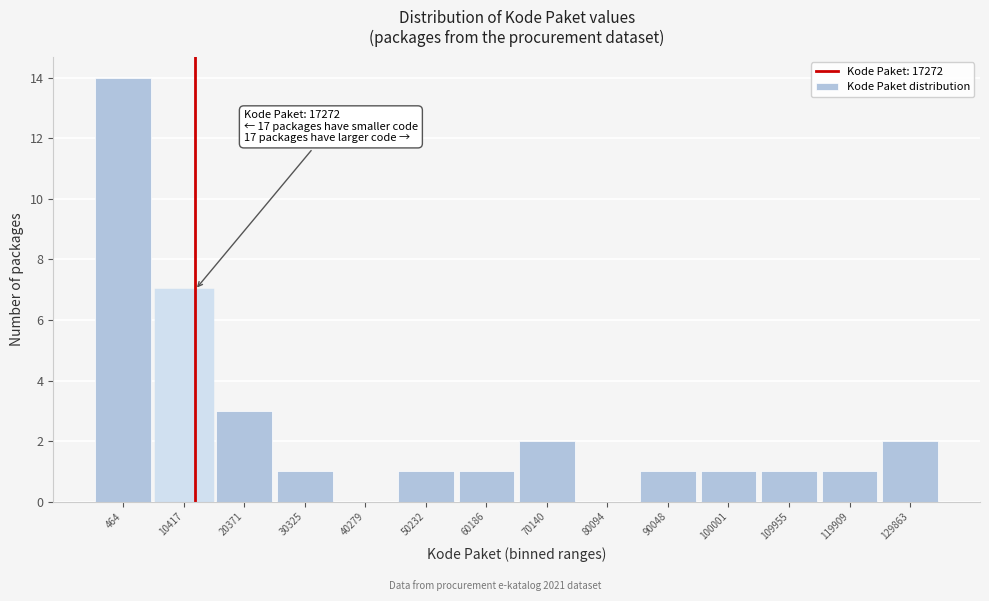

Reading left to right, what are all the values shown in this chart?

464=14	10417=7	20371=3	30325=1	40279=0	50232=1	60186=1	70140=2	80094=0	90048=1	100001=1	109955=1	119909=1	129863=2